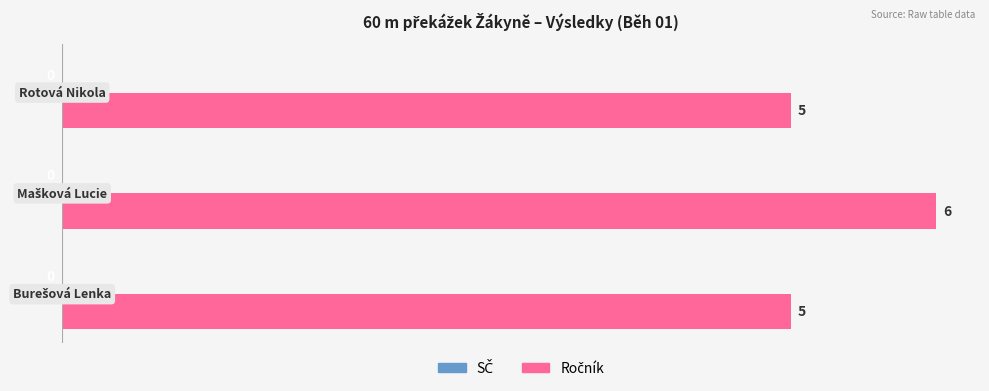

What is the minimum value shown in the chart?

5